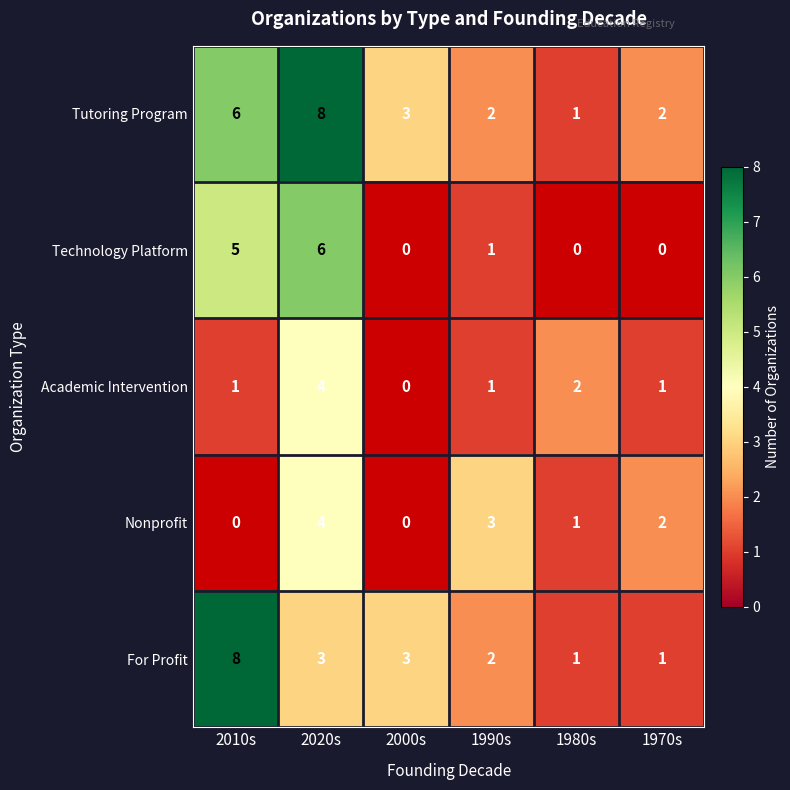

The value of For Profit at 1990s is 2. True or false?

True